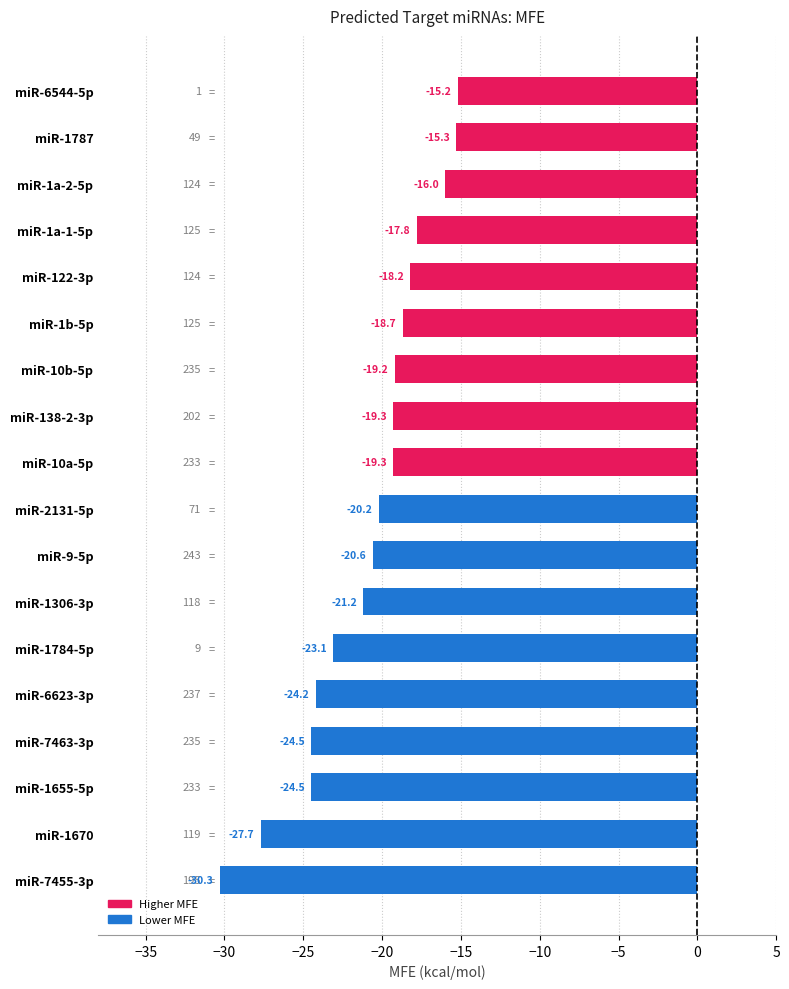

What is the difference between the second highest and minimum values?

15.0